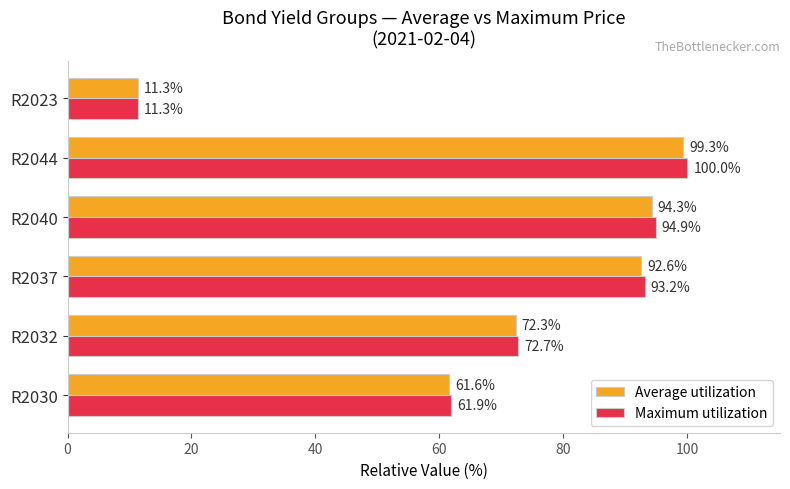

At which category is the sum across all series the highest?

R2044